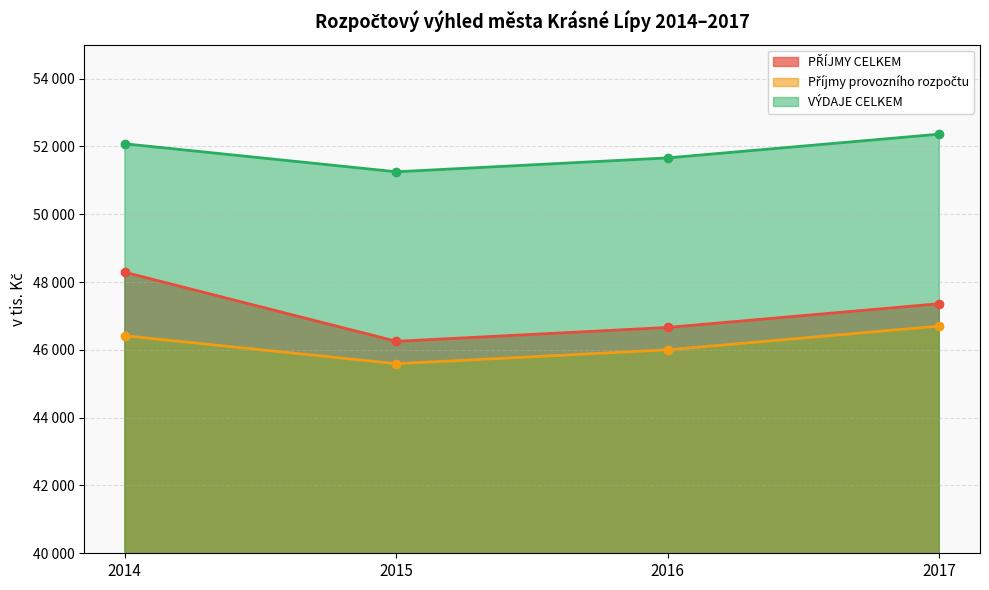

Reading left to right, transcribe all the data shown in this chart.

PŘÍJMY CELKEM: 2014=48287	2015=46250	2016=46660	2017=47360
Příjmy provozního rozpočtu: 2014=46415	2015=45590	2016=46000	2017=46700
VÝDAJE CELKEM: 2014=52075	2015=51250	2016=51660	2017=52360